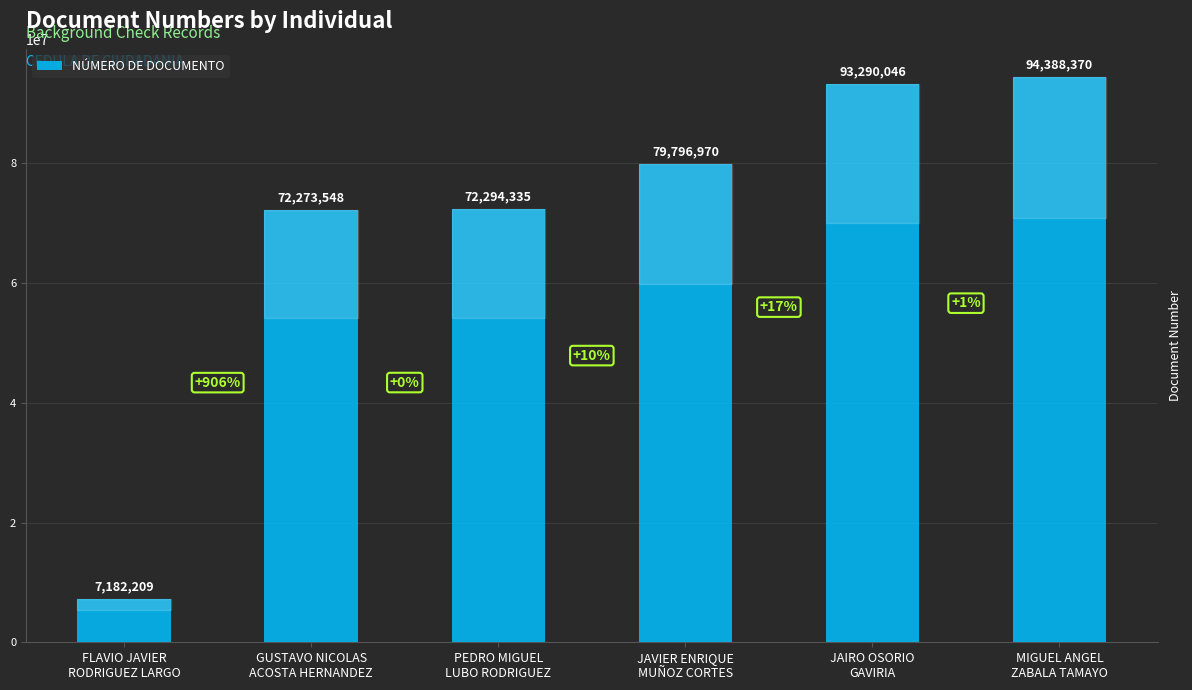

Rank the categories by value from highest to lowest.

MIGUEL ANGEL
ZABALA TAMAYO, JAIRO OSORIO
GAVIRIA, JAVIER ENRIQUE
MUÑOZ CORTES, PEDRO MIGUEL
LUBO RODRIGUEZ, GUSTAVO NICOLAS
ACOSTA HERNANDEZ, FLAVIO JAVIER
RODRIGUEZ LARGO